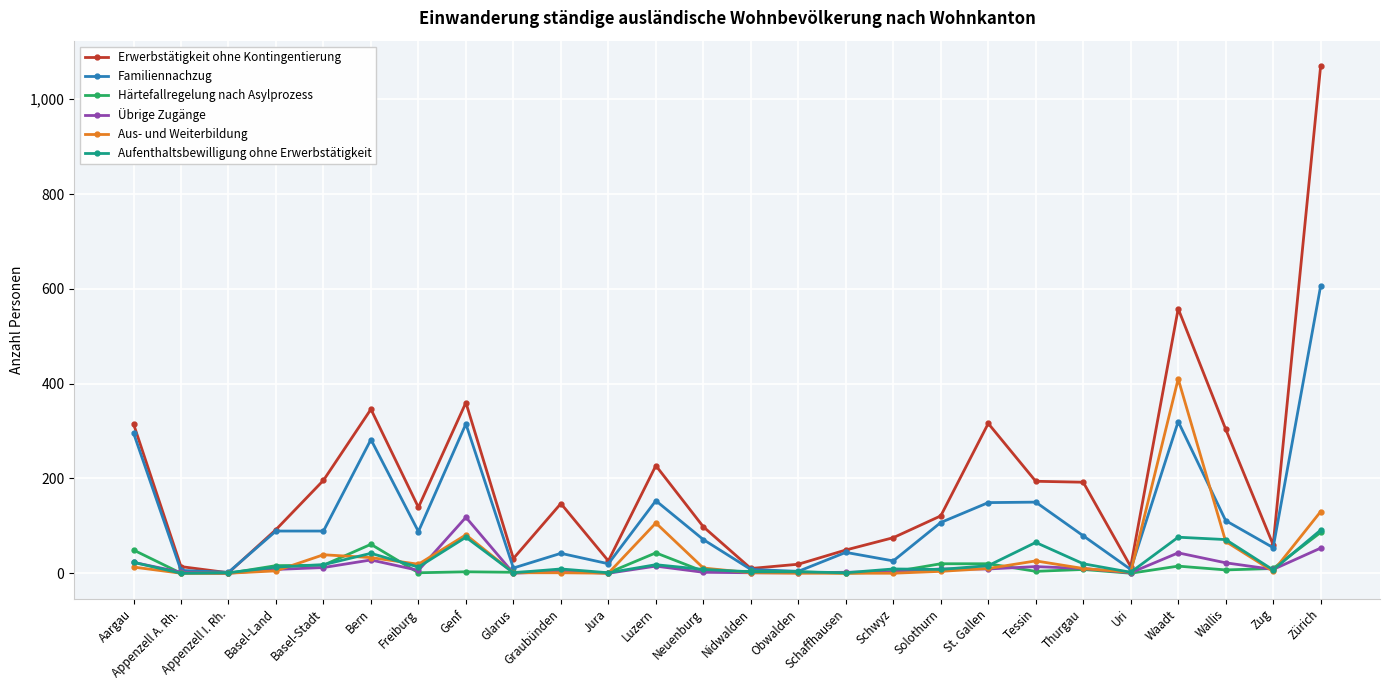

At which category is the sum across all series the highest?

Zürich